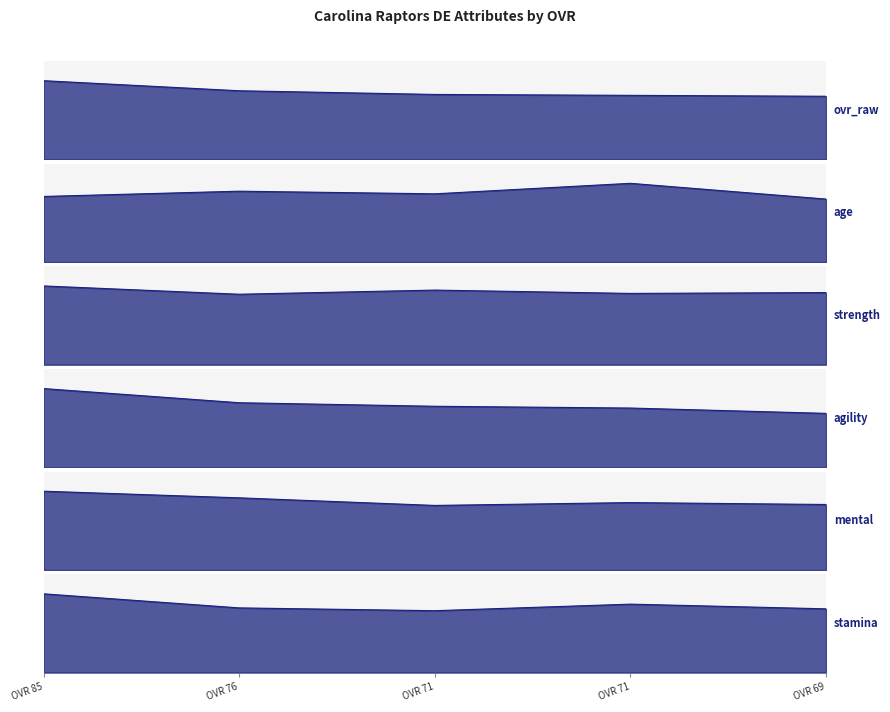

Which series has the largest total across all categories?

strength